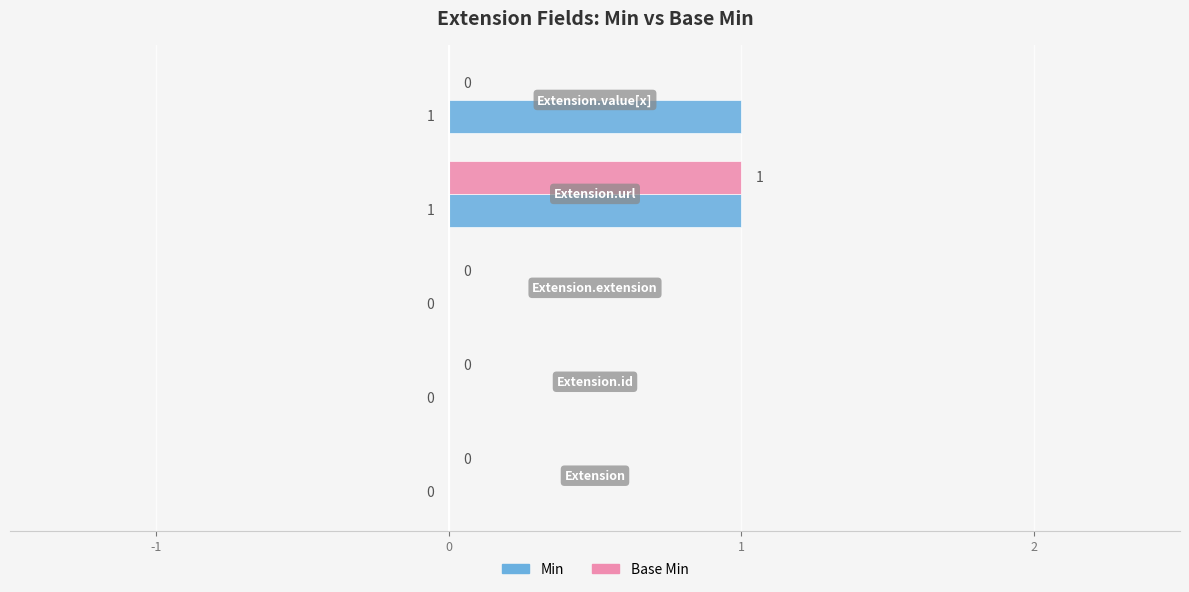

Which series has the largest total across all categories?

Min